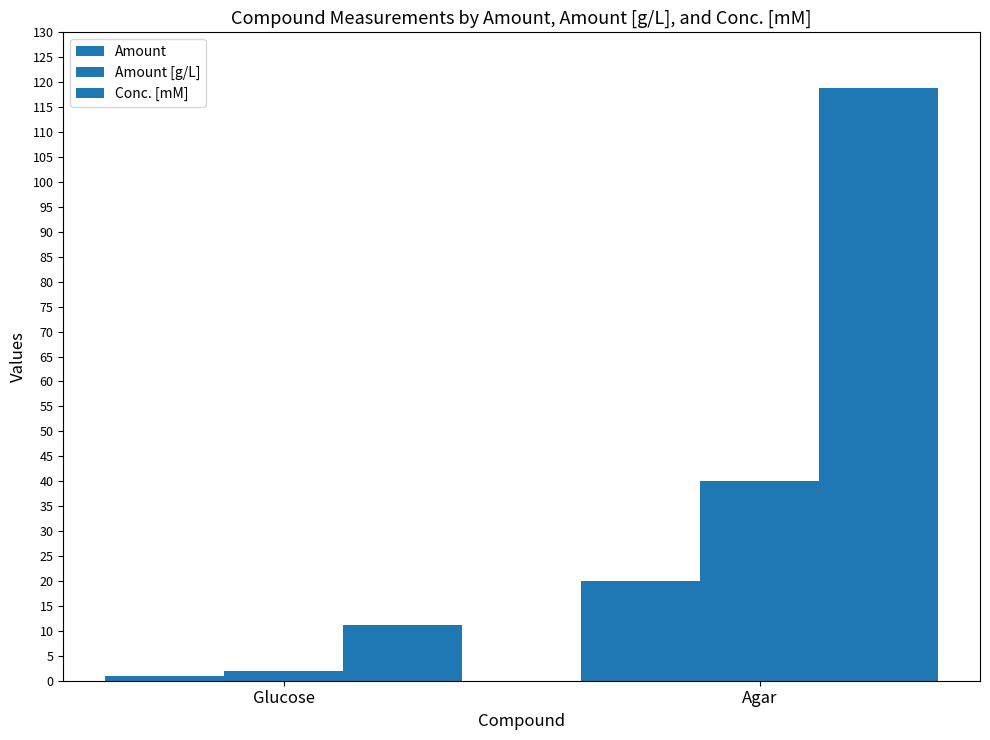

How many bars are there in each group?

3